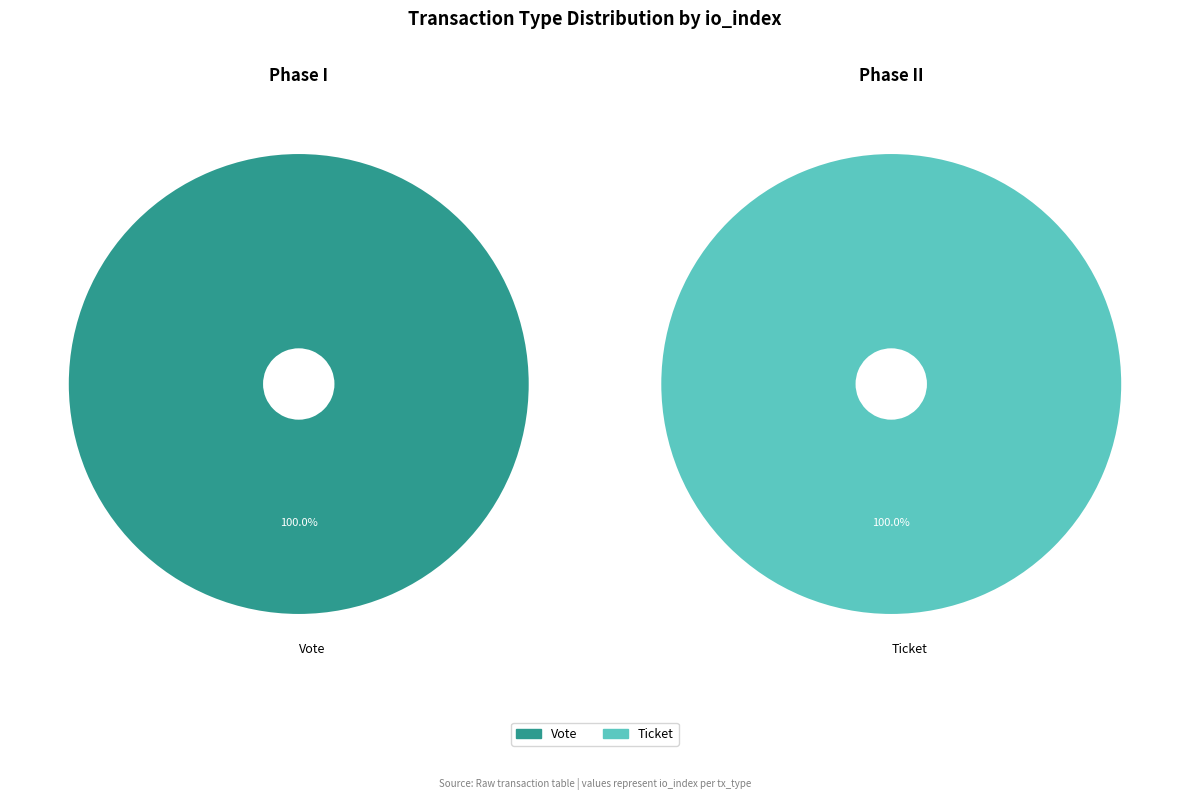

Do Ticket and Vote together represent more than half of the pie?

Yes